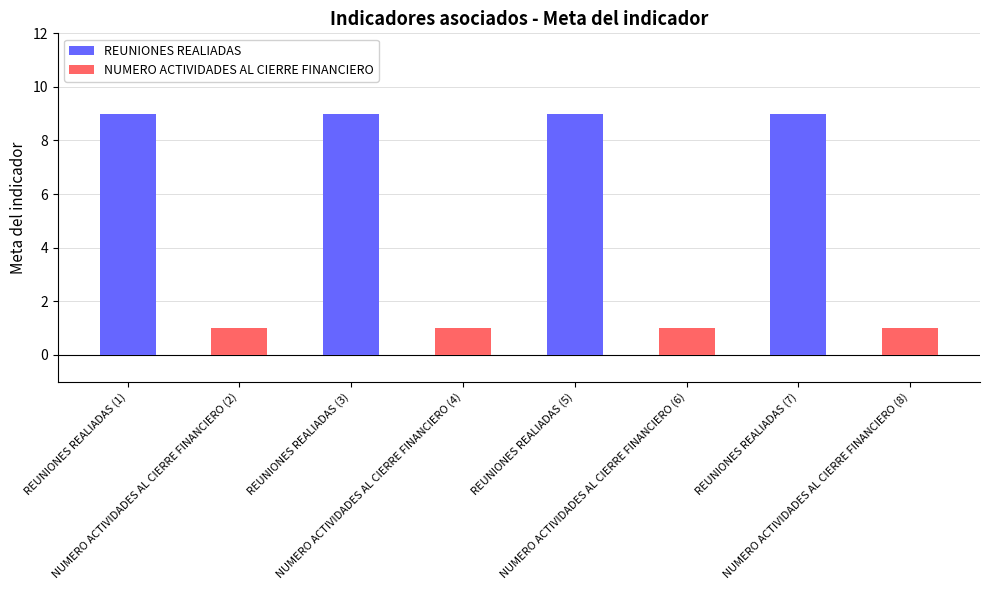

Rank the series by their maximum value, from highest to lowest.

REUNIONES REALIADAS, NUMERO ACTIVIDADES AL CIERRE FINANCIERO